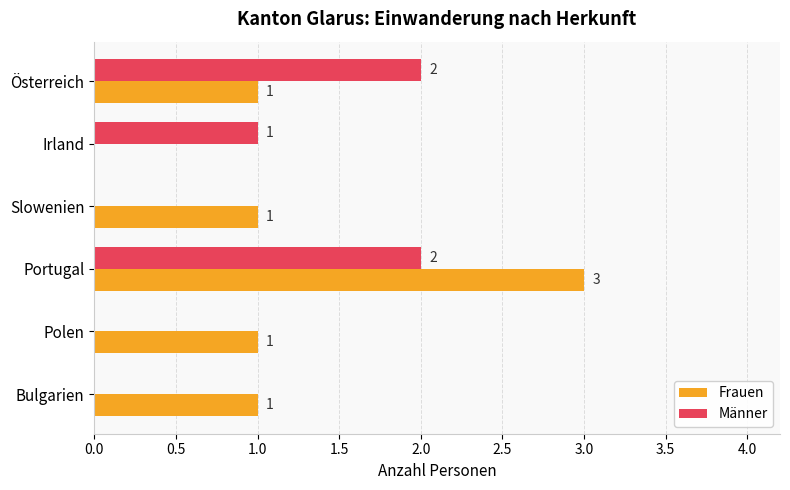

What is the highest value of the Frauen series?

3